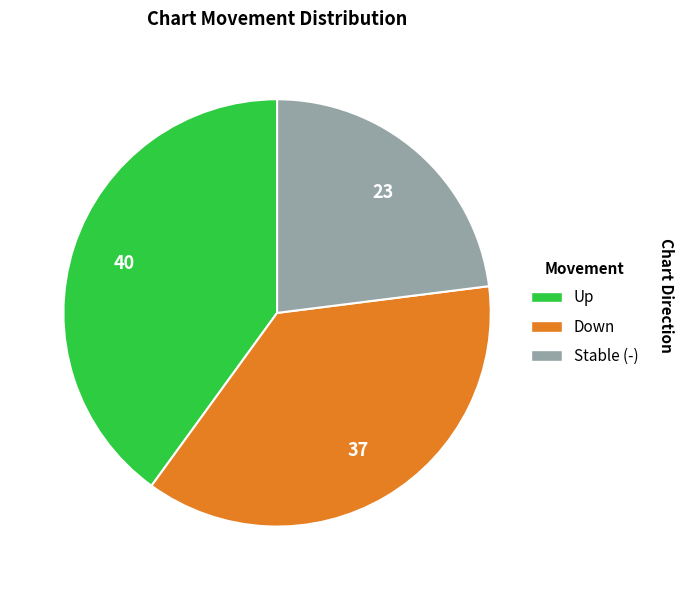

Does any single category account for the majority?

No